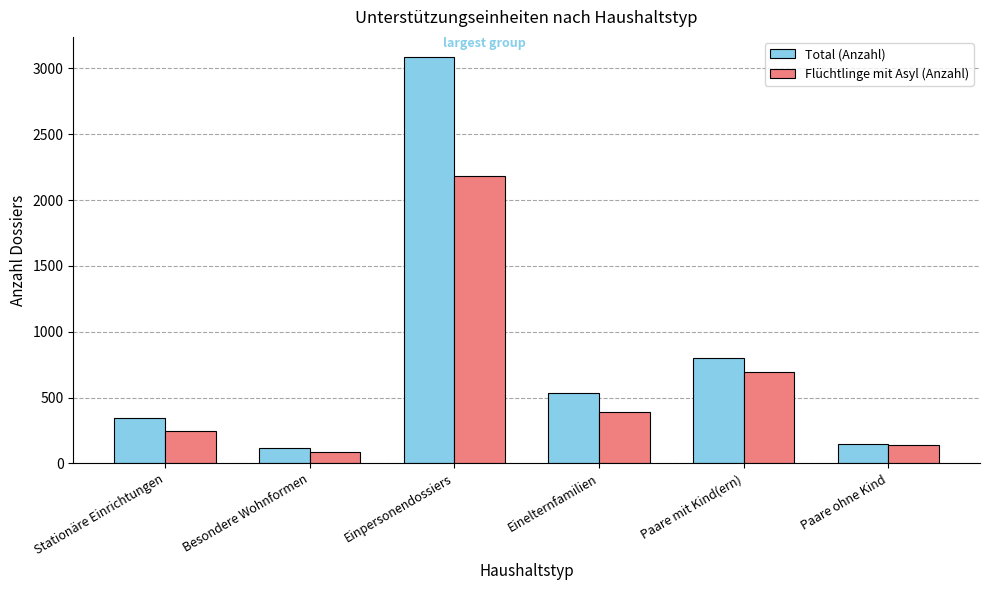

At which category does the chart reach its peak across all series?

Einpersonendossiers